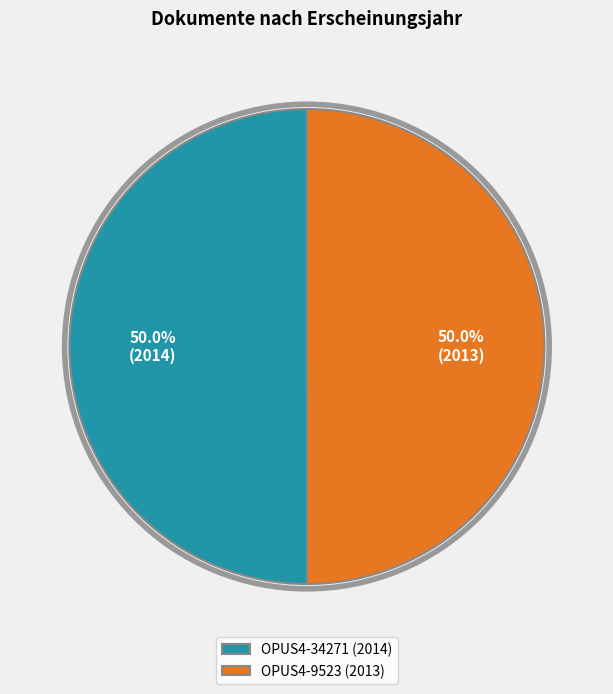

What is the ratio of the value at OPUS4-34271 to the value at OPUS4-9523?

1.0